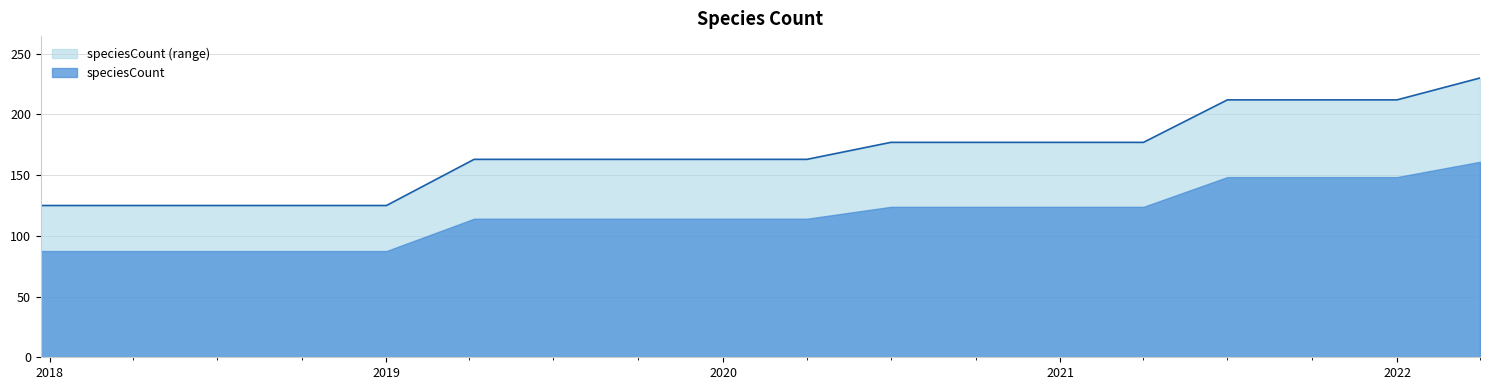

Between 2022-04-01 and 2021-04-01, which is larger?

2022-04-01